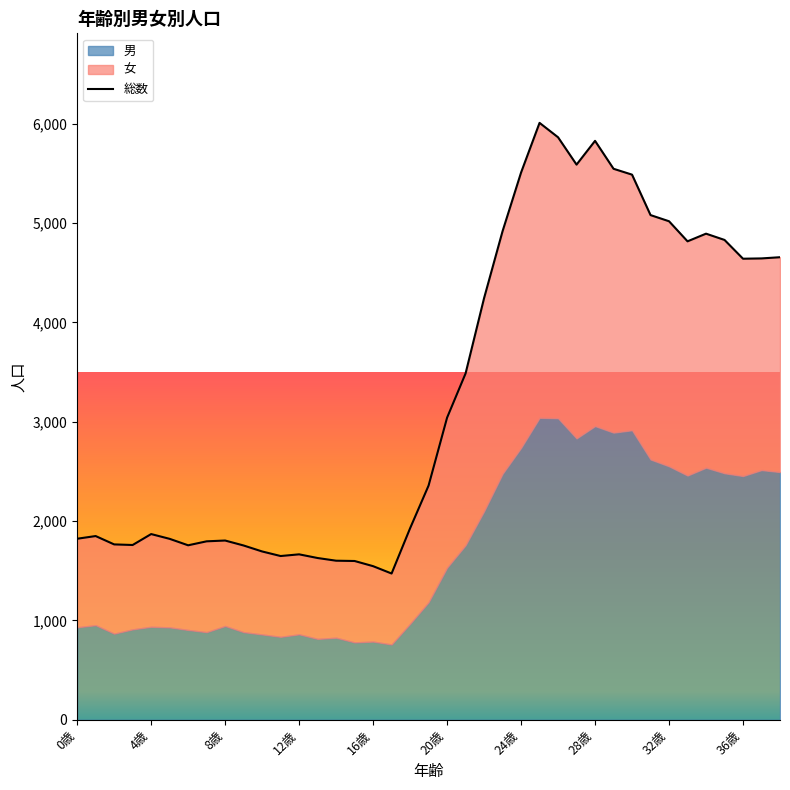

What is the maximum value shown in the chart?

6007